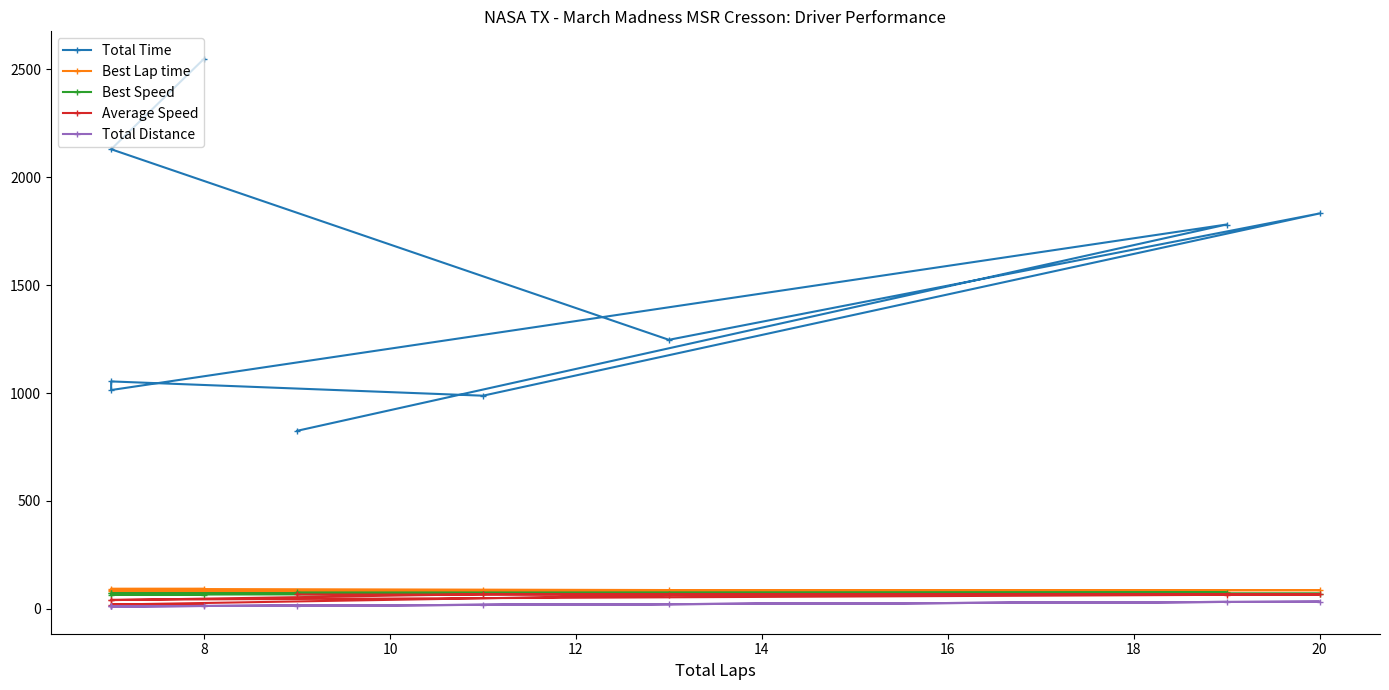

Is the value of Best Speed at 10 greater than the value of Total Time at 16?

No